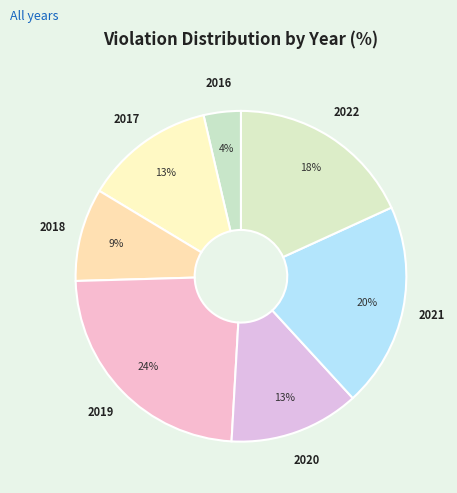

Which category has the biggest portion of the pie?

2019